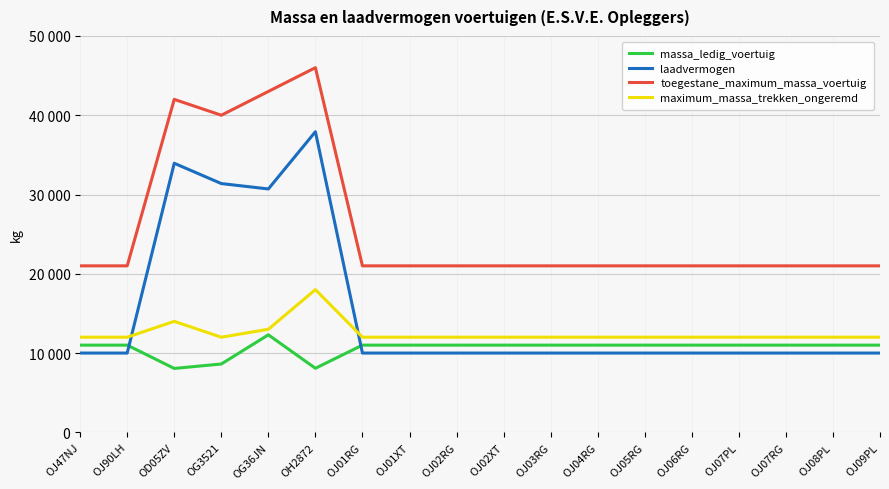

Does the chart have visible grid lines?

Yes